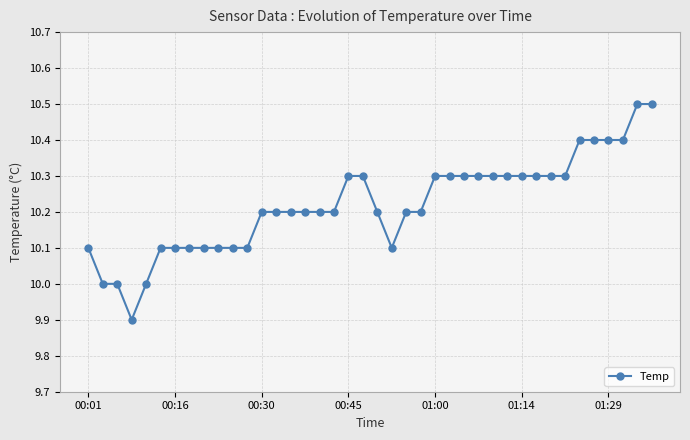

What is the difference between the second highest and second lowest values?

0.5